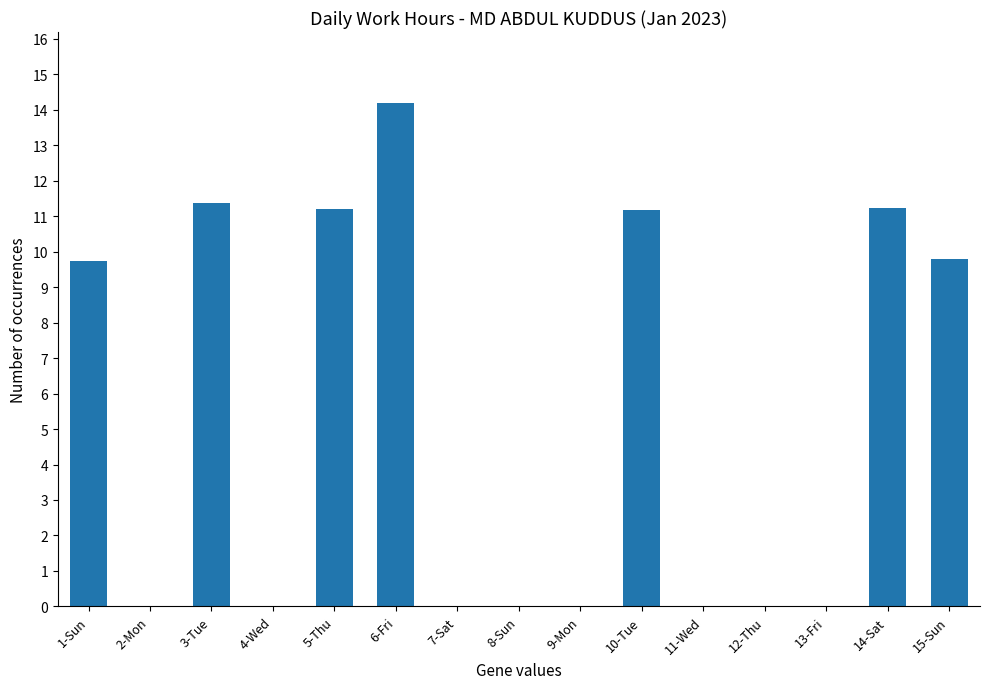

What is the greatest value displayed?

14.2